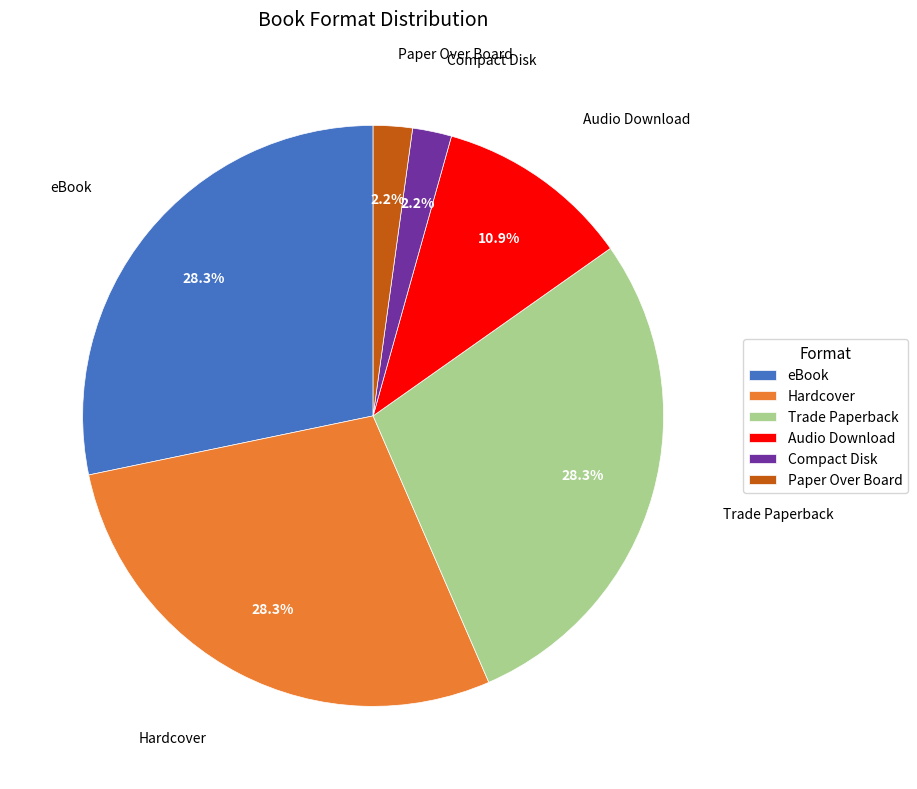

What is the total percentage of Audio Download and Trade Paperback?

39.1%